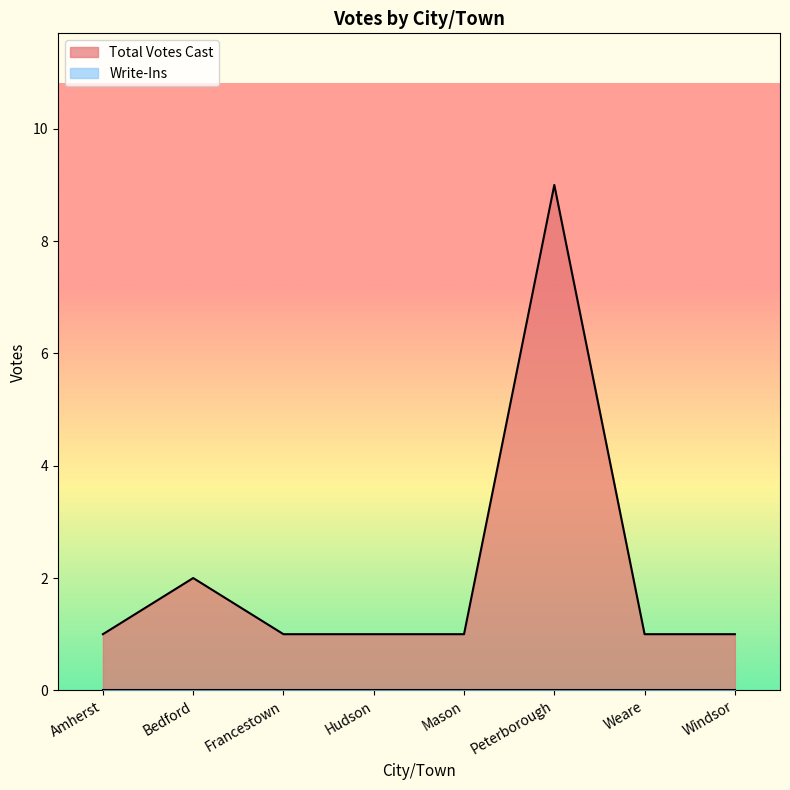

What is the minimum value shown in the chart?

0